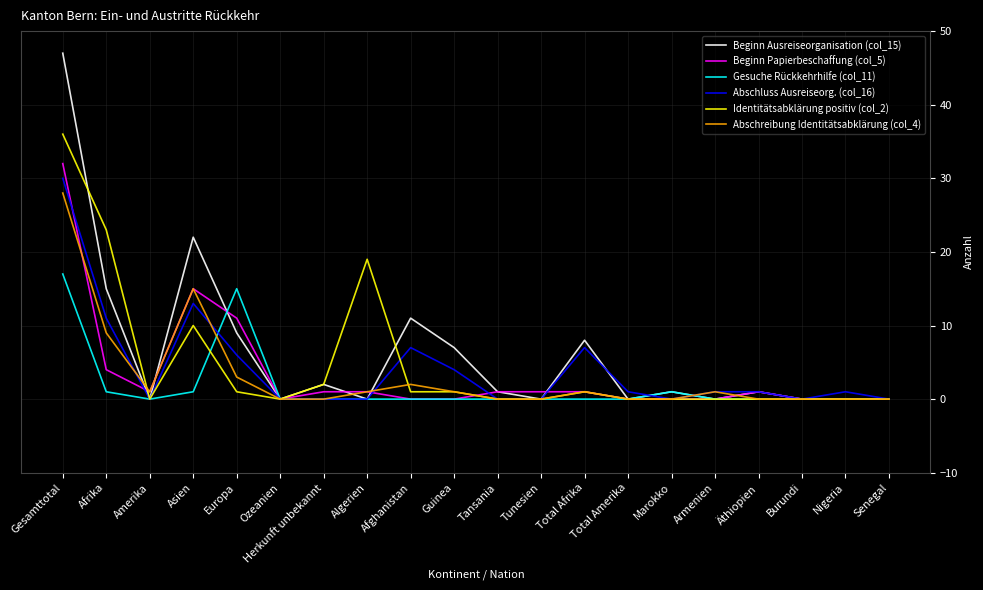

What is the total value across all series at Marokko?

2